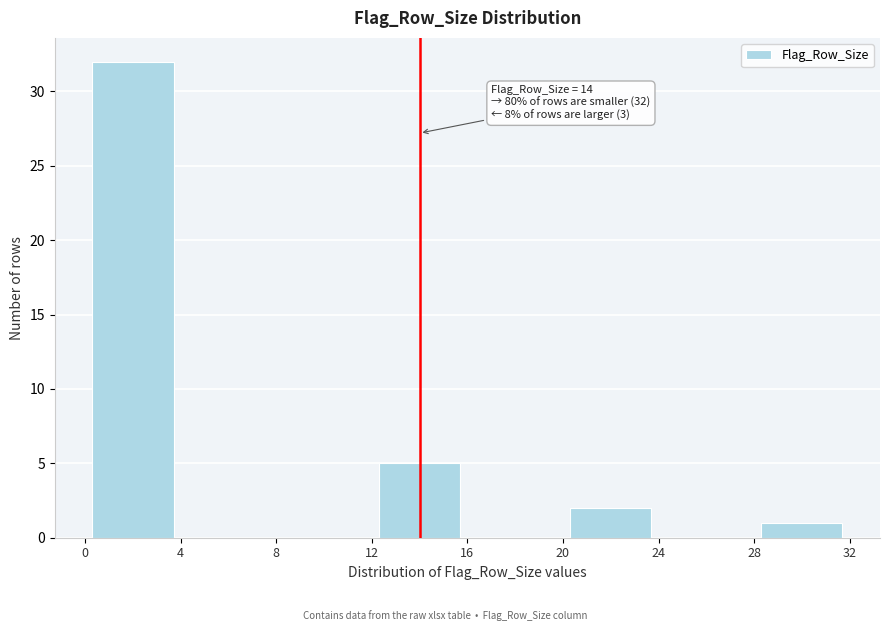

Over which range of the x-axis is the bar tallest?

0 to 4